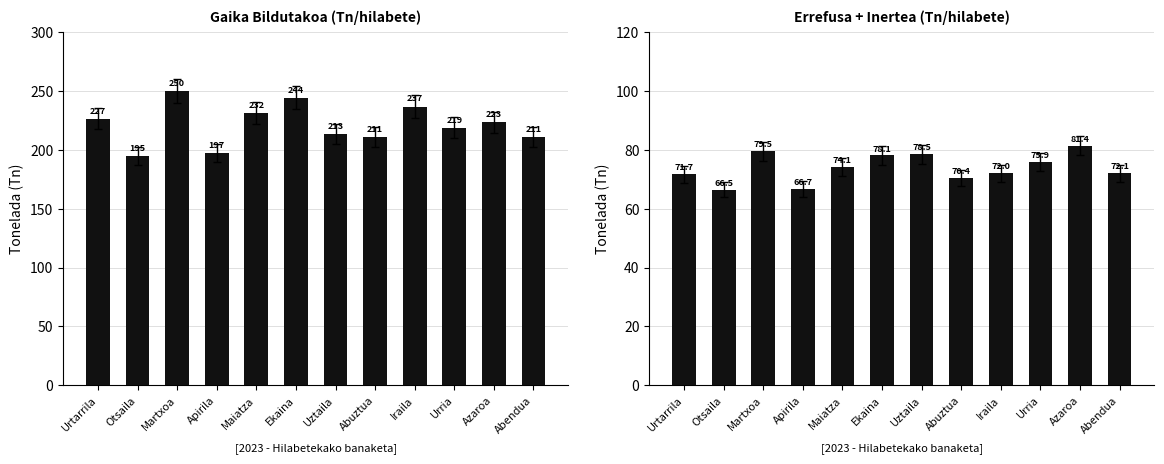

The value of ERREFUSA+INERTEA at Azaroa is 81.4. True or false?

True